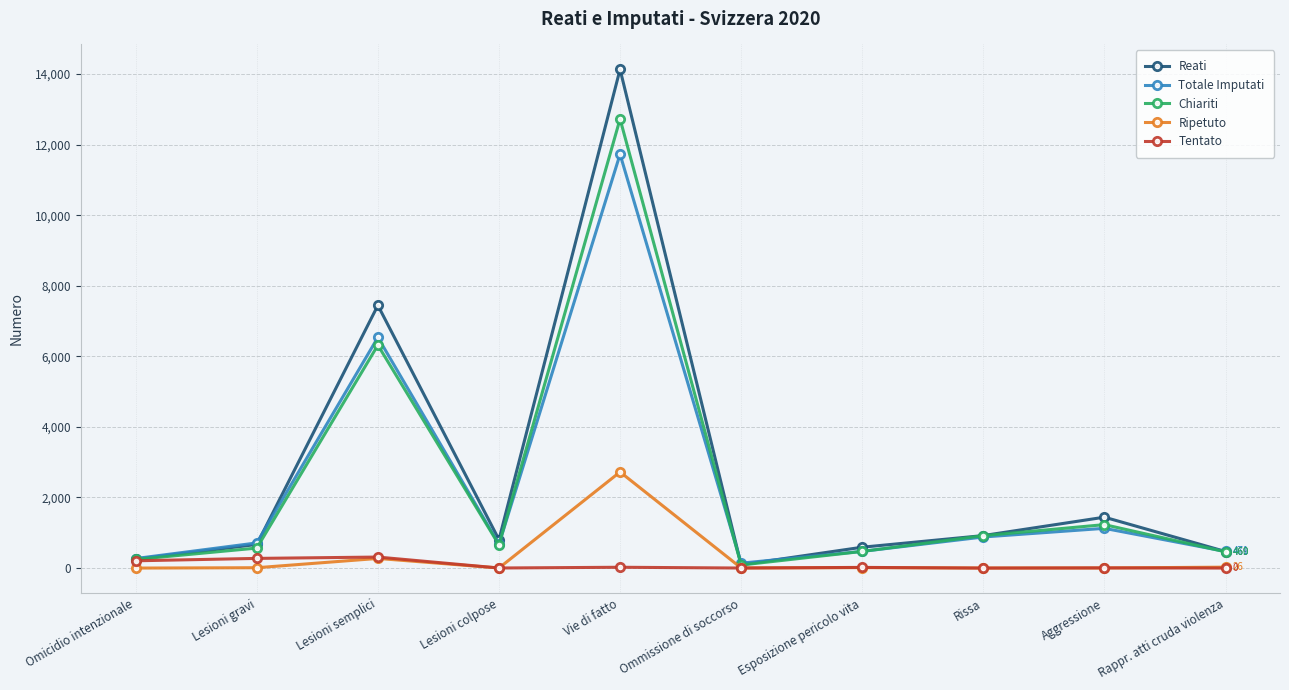

The Reati series shows 805 at Lesioni colpose. True or false?

True